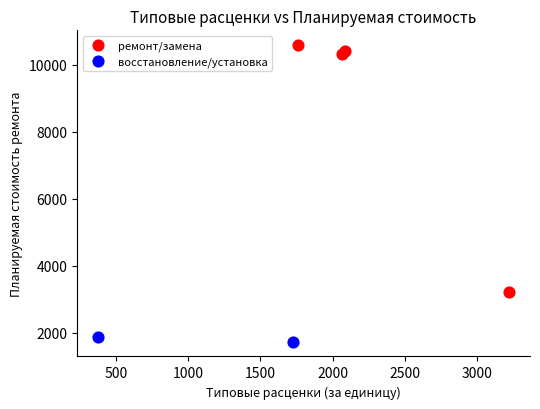

Which series has the largest Y range (max minus min)?

ремонт/замена